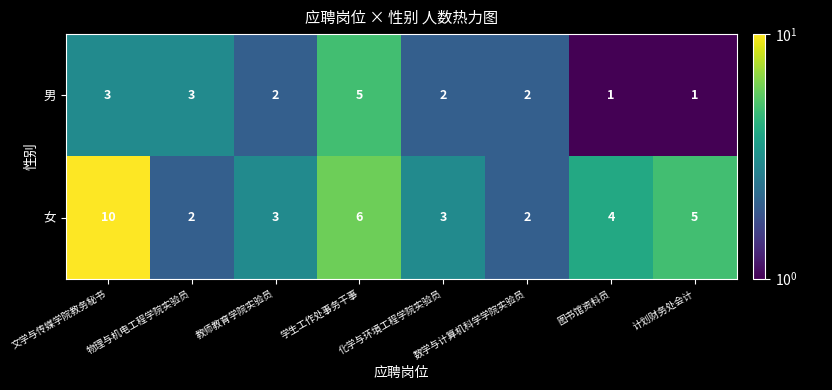

Where is 女 nearest to the value 6?

学生工作处事务干事